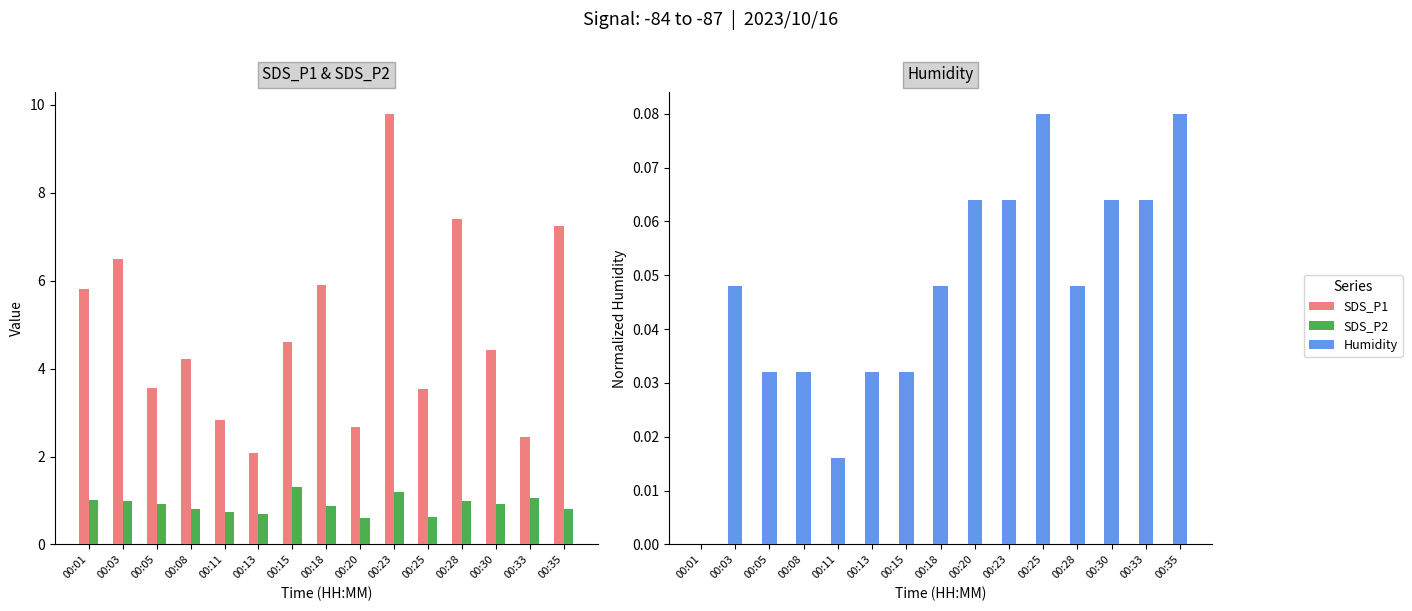

The SDS_P2 series shows 0.8 at 00:35. True or false?

True